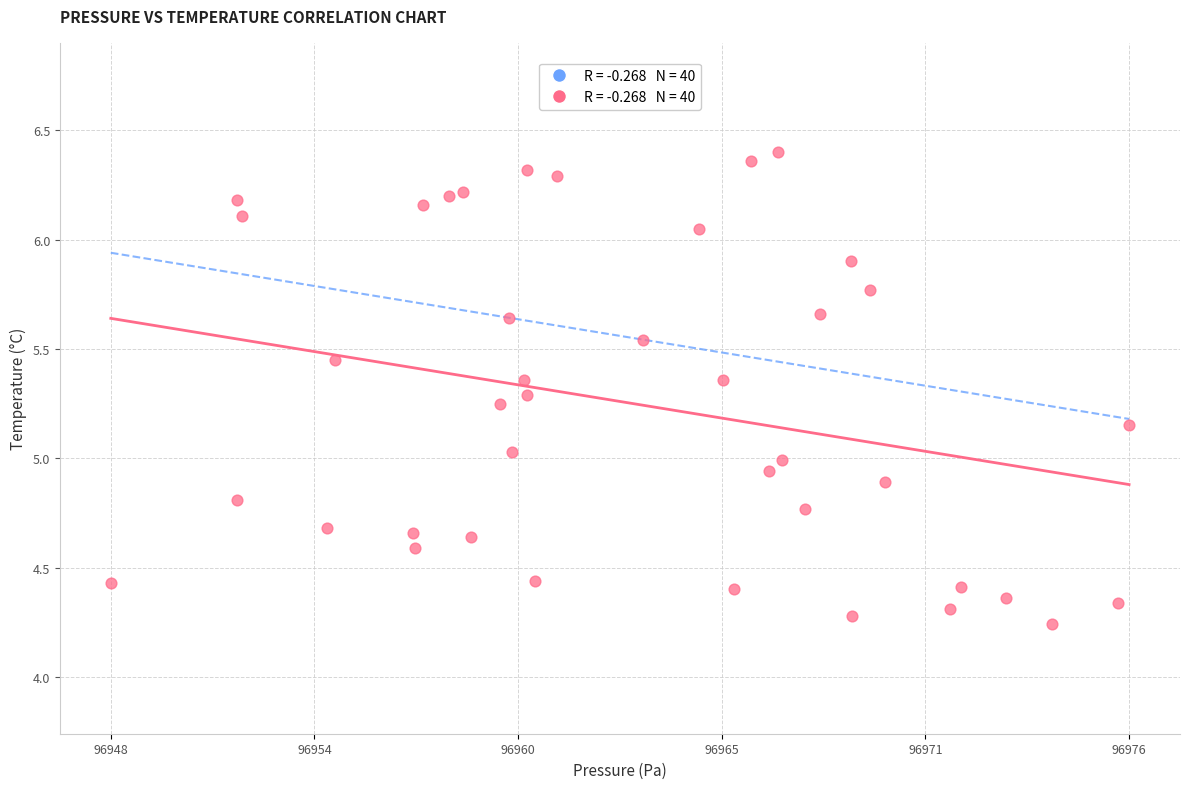

What is the range of Y values (max minus min)?

2.2